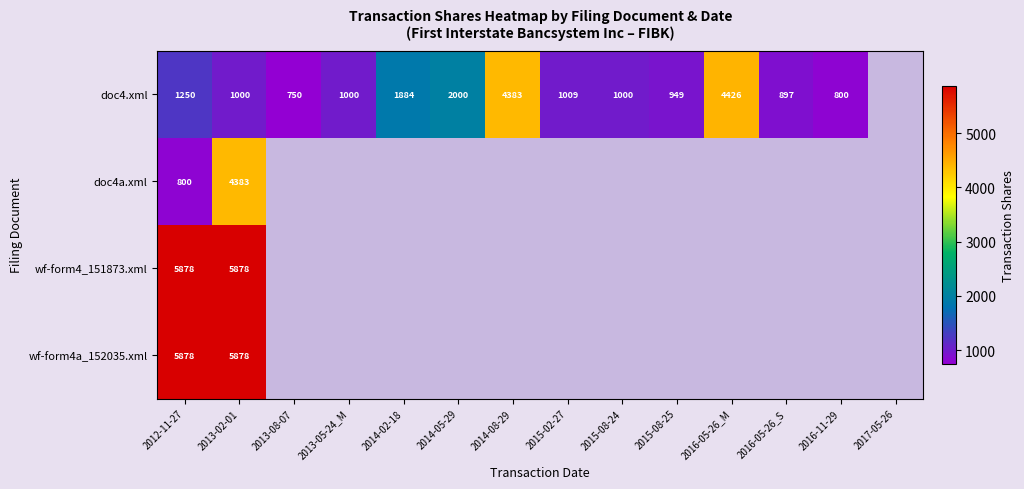

The doc4.xml series shows 2551 at 2014-08-29. True or false?

False